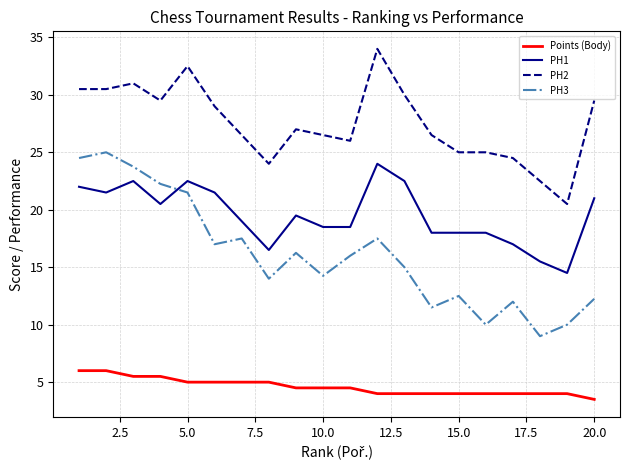

What is the maximum value for PH2?

34.0